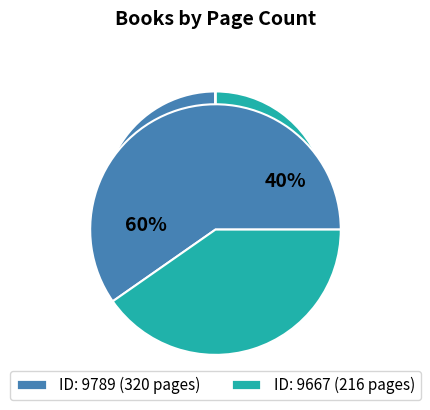

What is the total percentage of 9667 and 9789?

100.0%